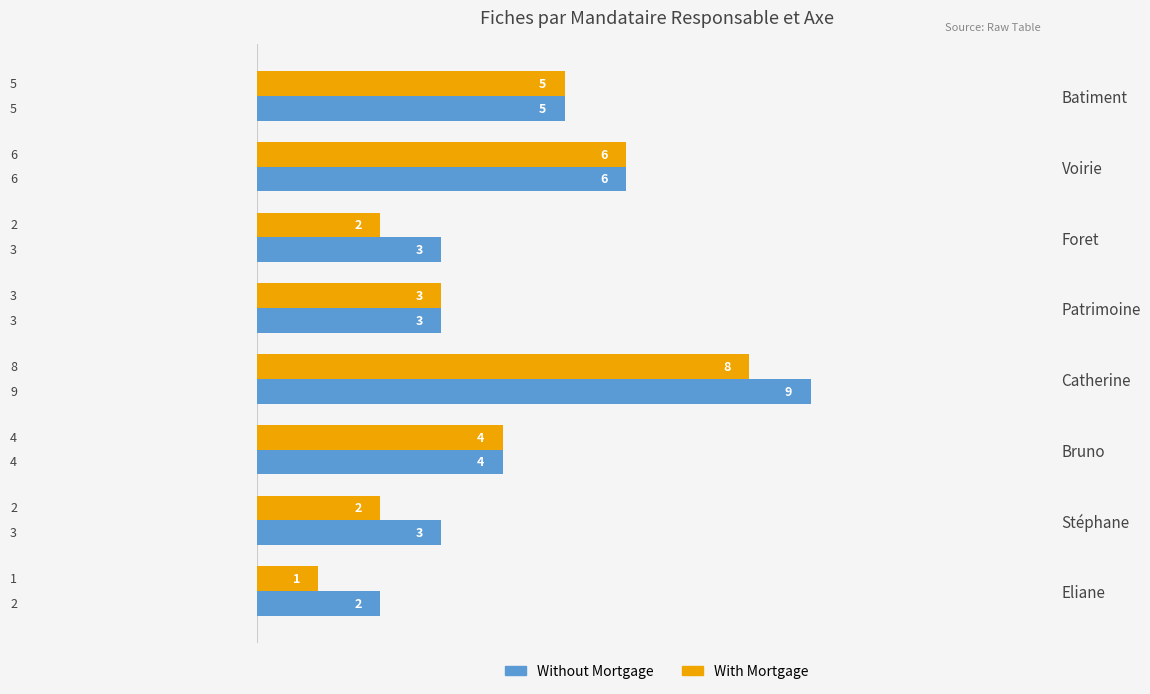

Is the value of Without Mortgage at Voirie greater than the value of With Mortgage at Patrimoine?

Yes